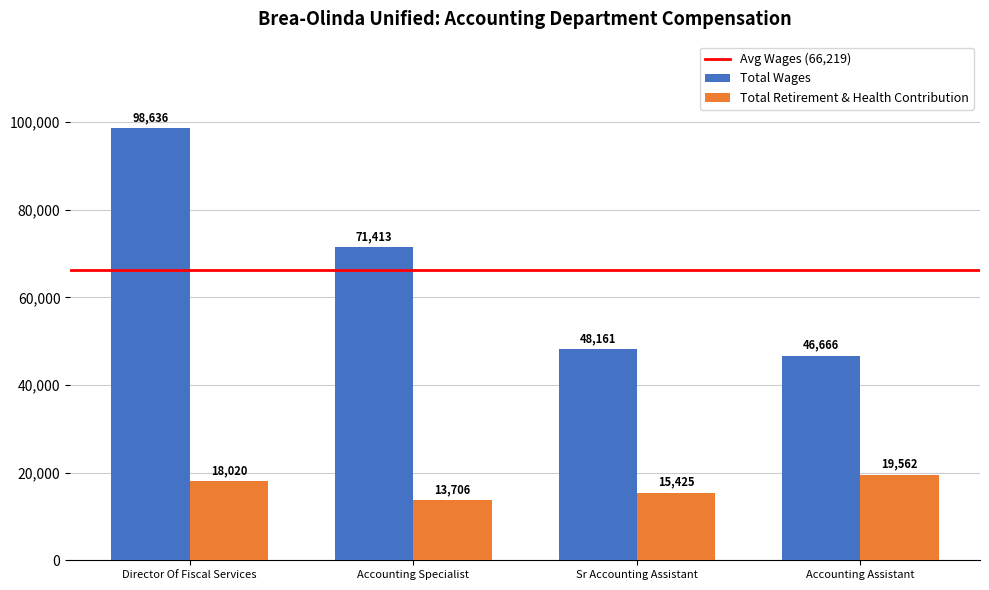

At Accounting Specialist, list the series in order from largest to smallest.

Total Wages, Total Retirement & Health Contribution